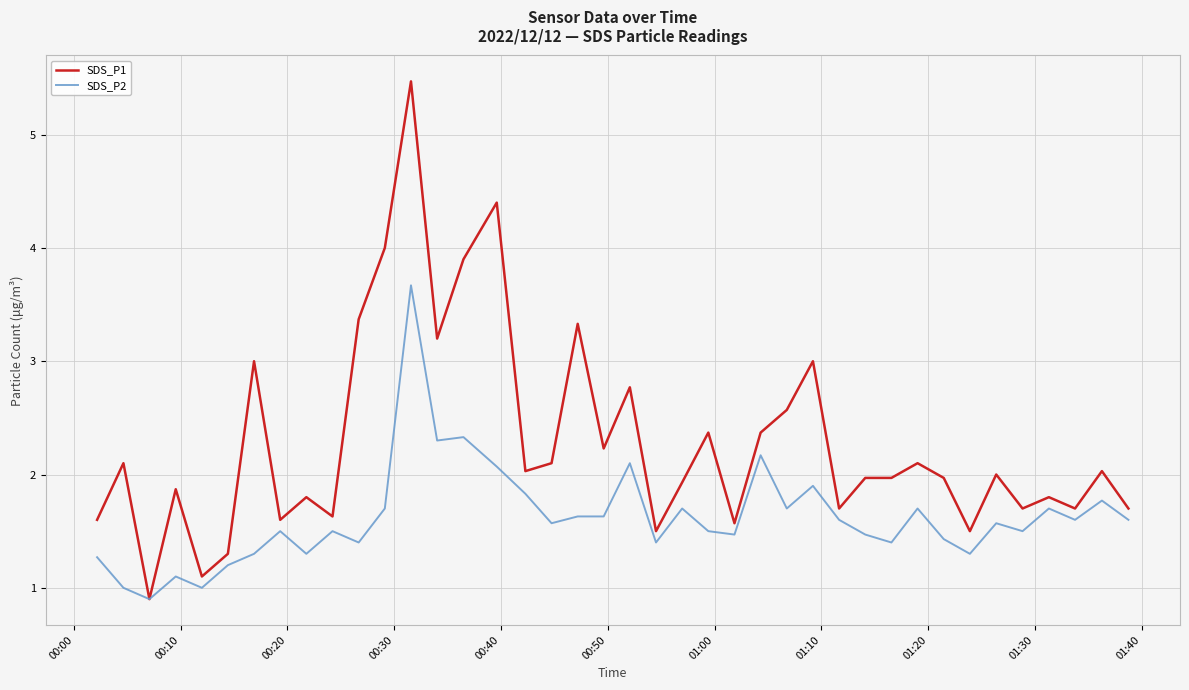

List the series in order of their peak value, lowest first.

SDS_P2, SDS_P1